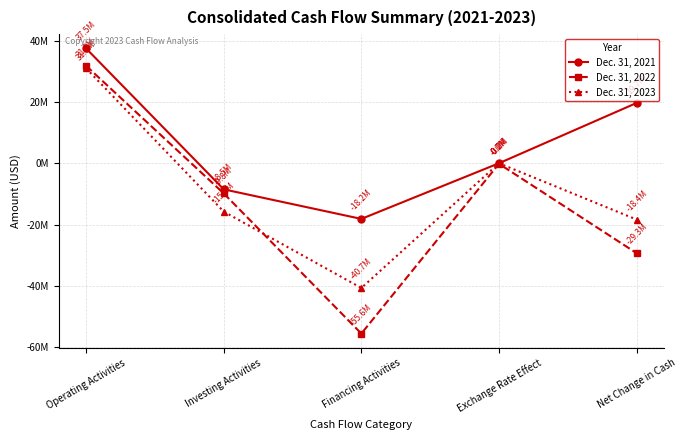

What are all the series names shown in the legend?

Dec. 31, 2021, Dec. 31, 2022, Dec. 31, 2023